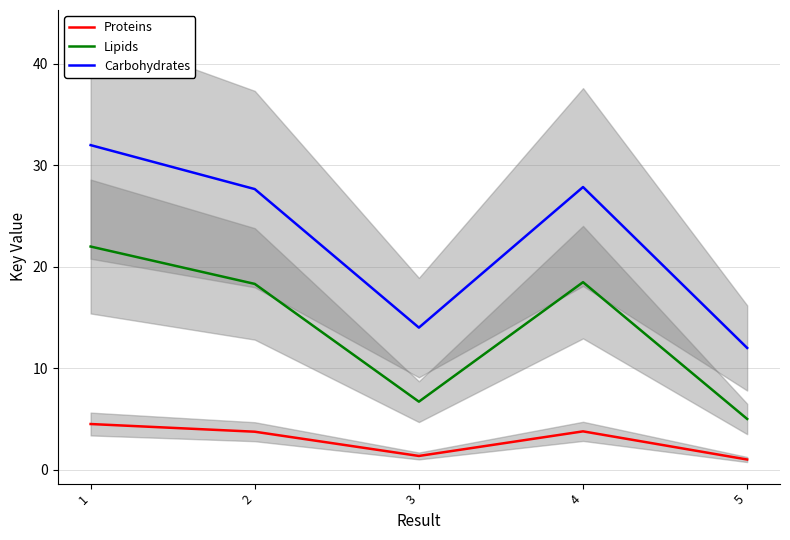

What is the smallest value displayed?

1.0